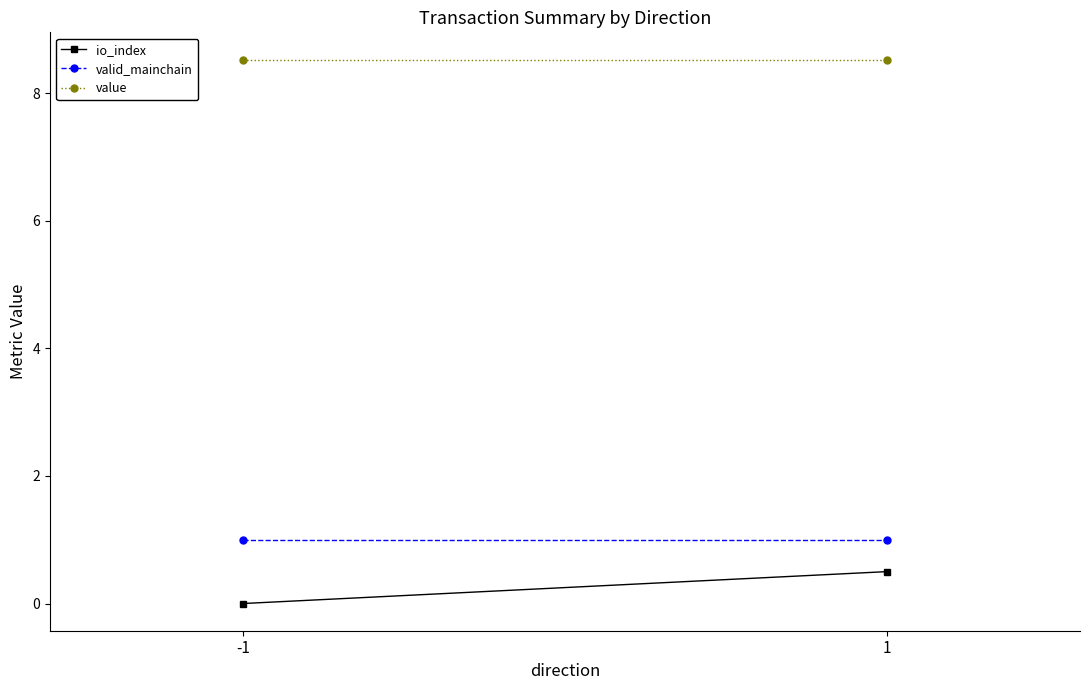

True or false: value has a value of 8.5 at 1.

True